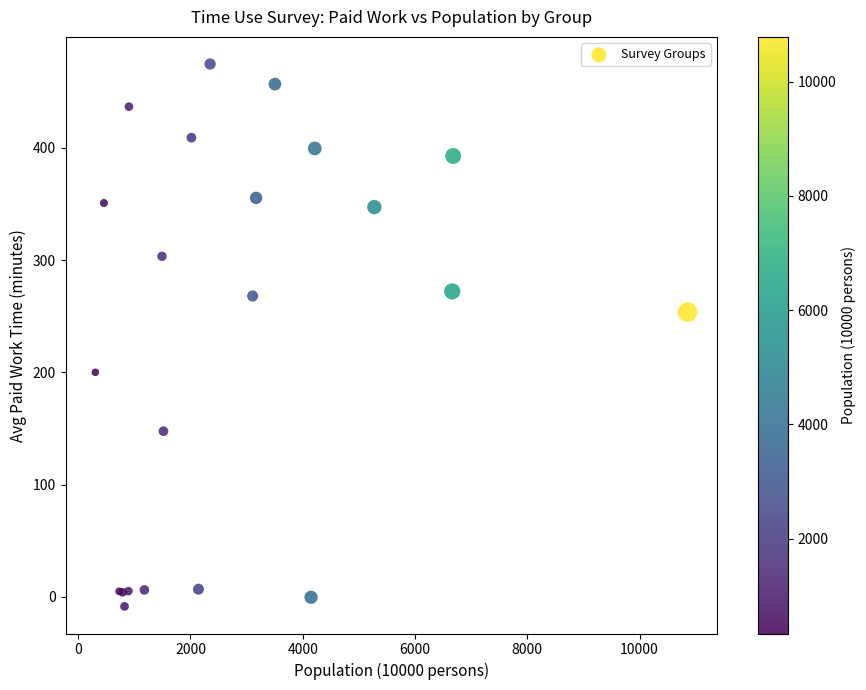

What Y value in the scatter plot is closest to 233?

253.7